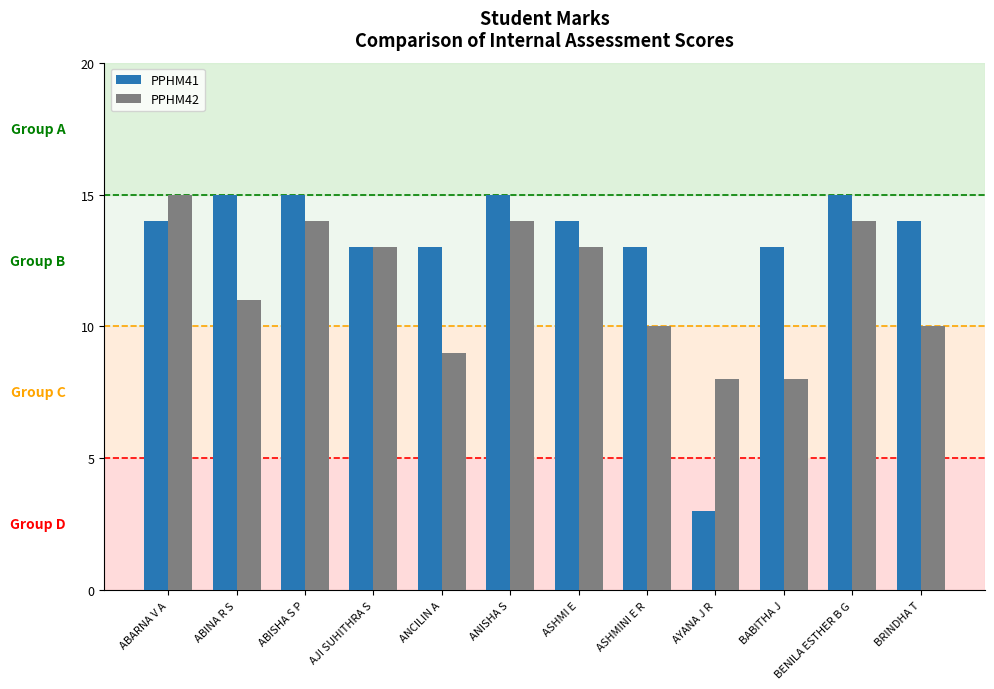

At how many categories does at least one series exceed 7?

12